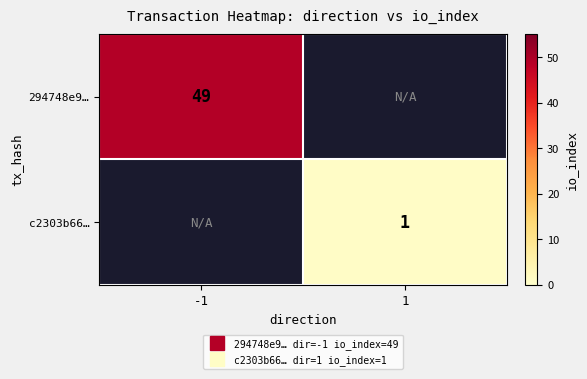

Which label corresponds to the largest value in the chart?

-1